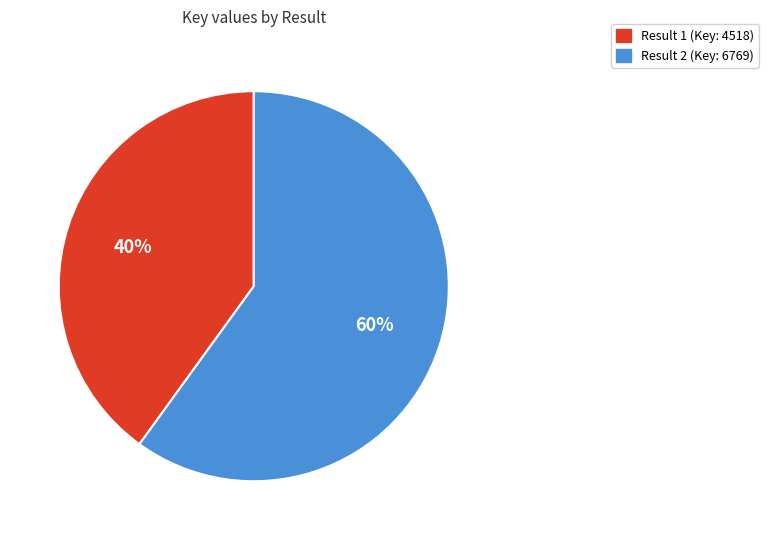

To the nearest percent, what is the difference between the largest and smallest slice percentages?

20%